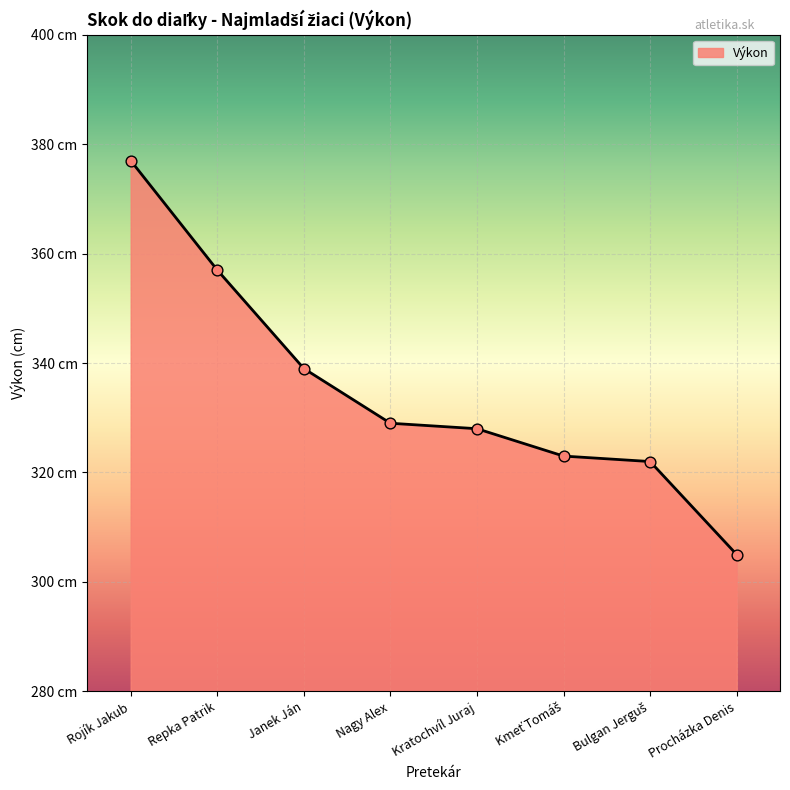

Between Repka Patrik and Nagy Alex, which is larger?

Repka Patrik